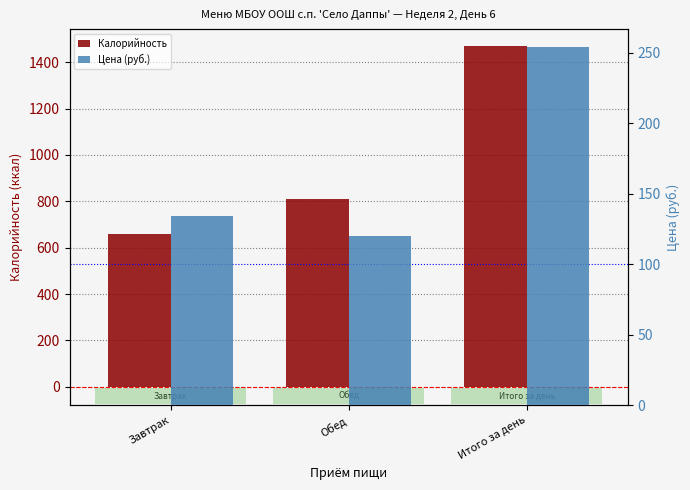

What is the sum of all Калорийность values?

2938.0